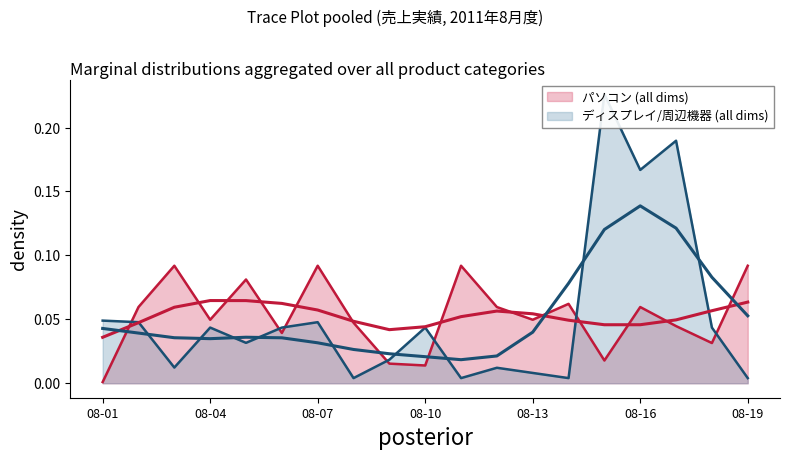

List the series in order of their peak value, highest first.

ディスプレイ/周辺機器, パソコン